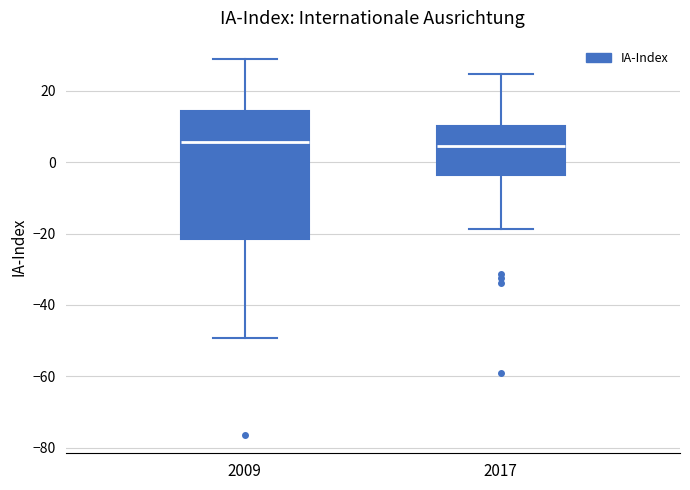

Where does the median line of the box at x = 2009 sit on the y-axis? The values are not printed on the chart, so give them approximately, as read against the axis.

6